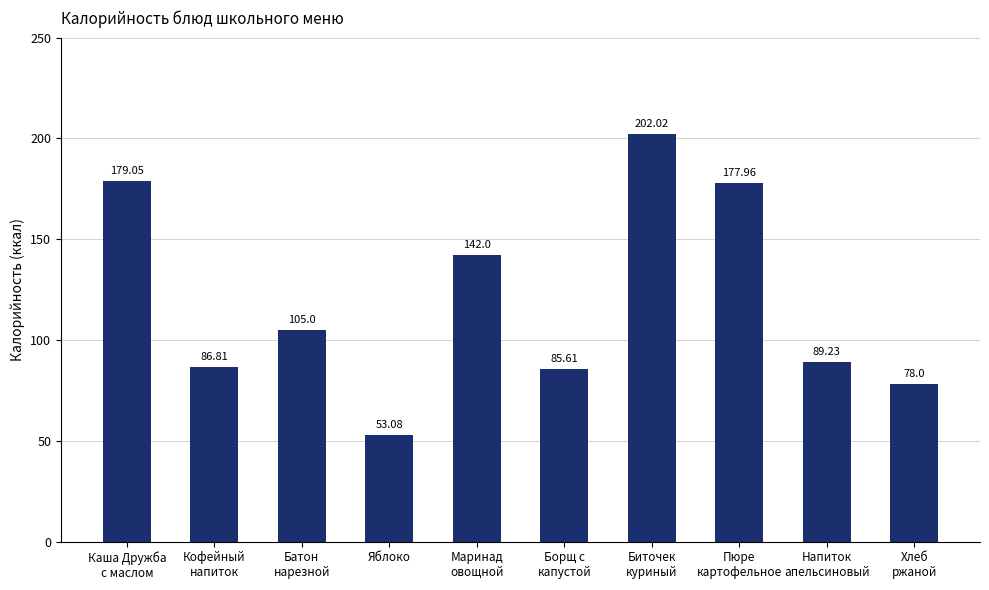

Reading right to left, what are all the values shown in this chart?

78.0	89.2	178.0	202.0	85.6	142.0	53.1	105.0	86.8	179.1